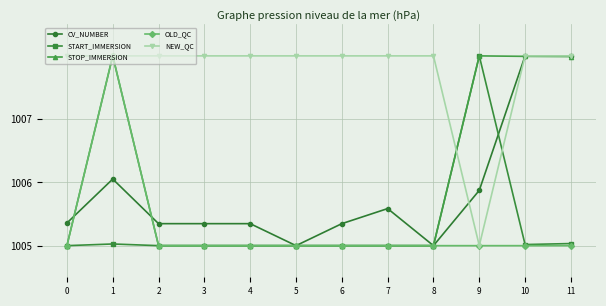

How many STOP_IMMERSION values are between 1005 and 1007?

8